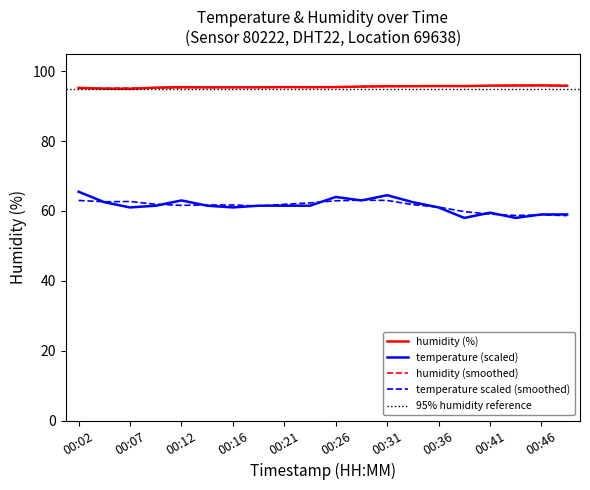

What is the difference between the temperature values at 00:48 and 00:33?

3.5